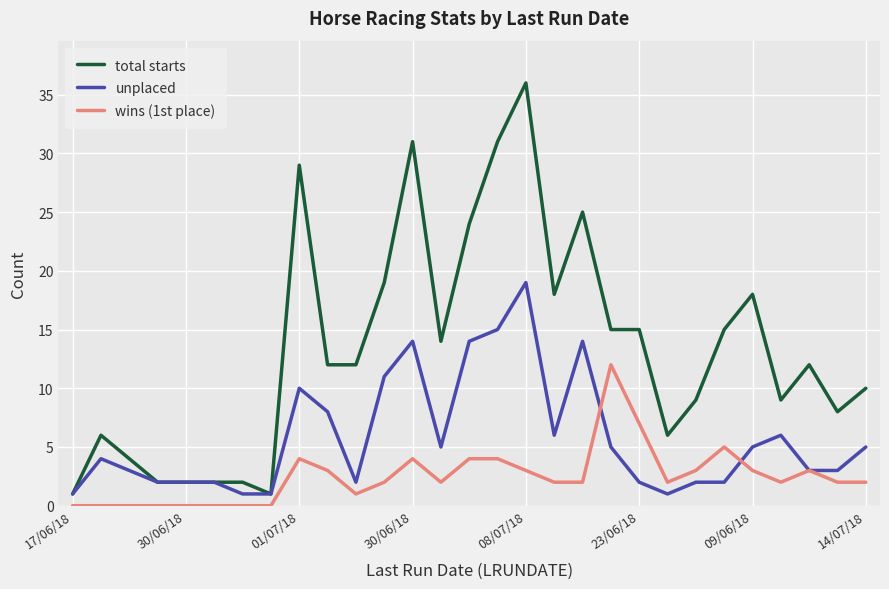

Reading left to right, what are all the values shown in this chart?

total starts: 1	6	4	2	2	2	2	1	29	12	12	19	31	14	24	31	36	18	25	15	15	6	9	15	18	9	12	8	10
unplaced: 1	4	3	2	2	2	1	1	10	8	2	11	14	5	14	15	19	6	14	5	2	1	2	2	5	6	3	3	5
wins (1st place): 0	0	0	0	0	0	0	0	4	3	1	2	4	2	4	4	3	2	2	12	7	2	3	5	3	2	3	2	2